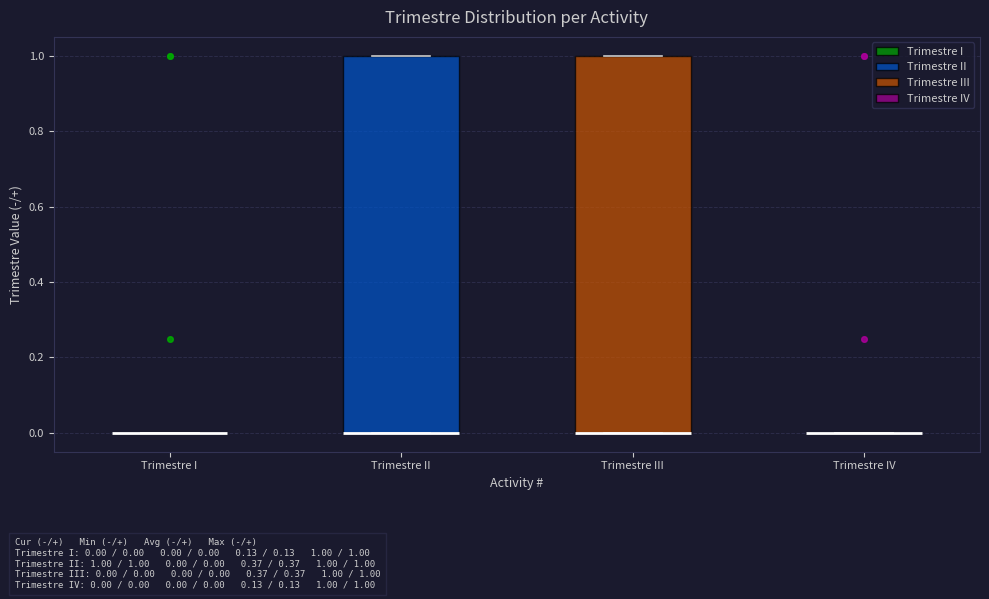

Reading left to right, transcribe this box plot: for each box, give where its median line is, the range the box spans, and where its two whiskers end, as read against the y-axis. The values are not printed on the chart, so give them approximately, as read against the axis.

Trimestre I: box collapsed to a line at 0, whiskers 0 to 0
Trimestre II: median 0 (drawn on the box's lower edge), box 0 to 1, whiskers 0 to 1
Trimestre III: median 0 (drawn on the box's lower edge), box 0 to 1, whiskers 0 to 1
Trimestre IV: box collapsed to a line at 0, whiskers 0 to 0